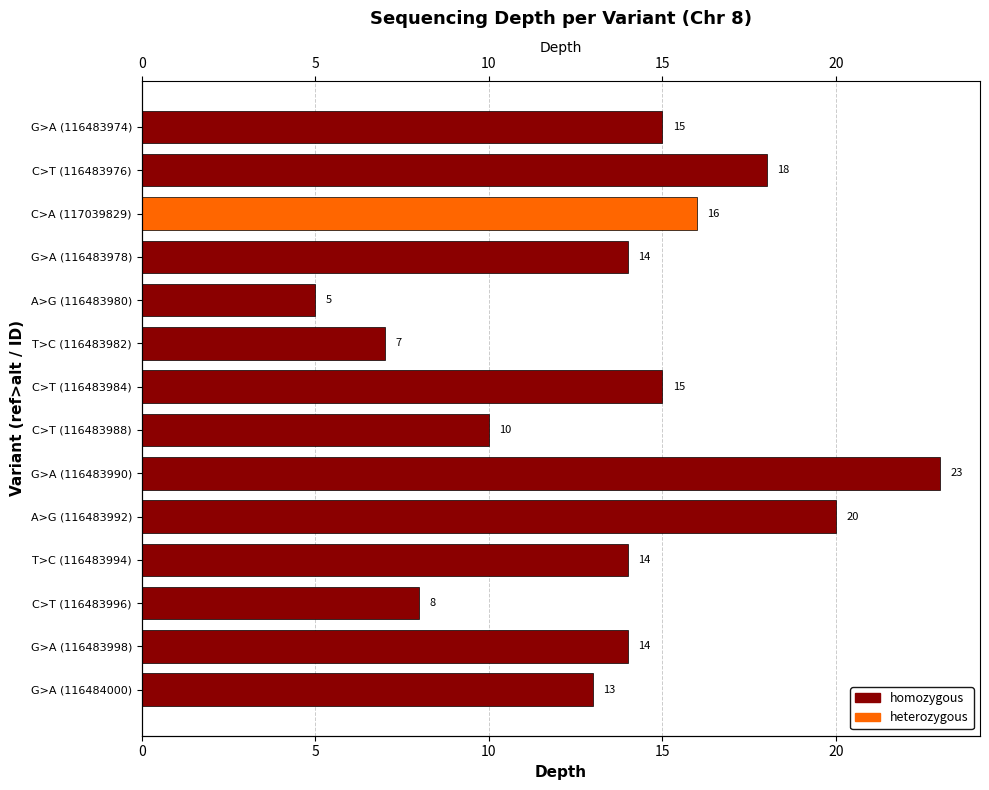

What is the ratio of the value at C>T (116483988) to the value at T>C (116483994)?

0.7